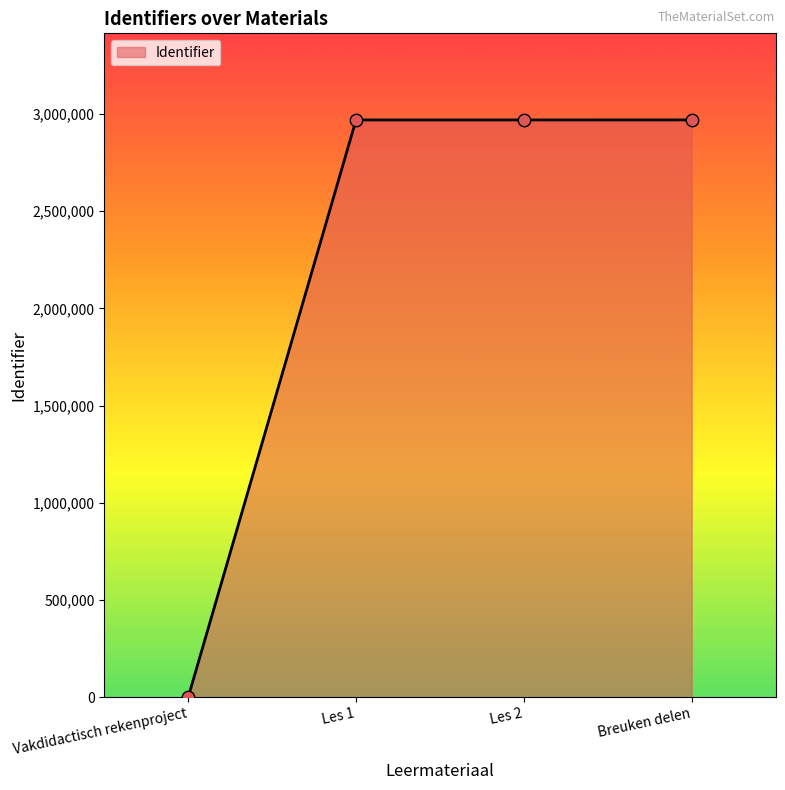

Between Les 1 and Vakdidactisch rekenproject, which is larger?

Les 1